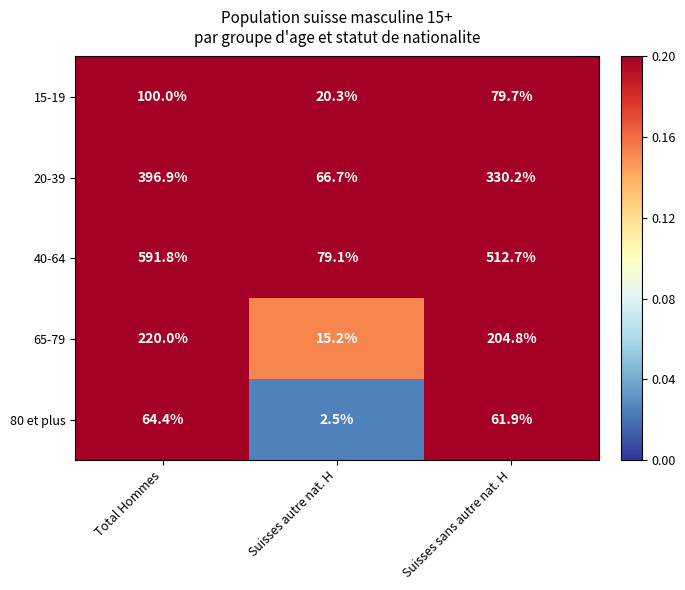

Rank the series by their maximum value, from lowest to highest.

80 et plus, 15-19, 65-79, 20-39, 40-64